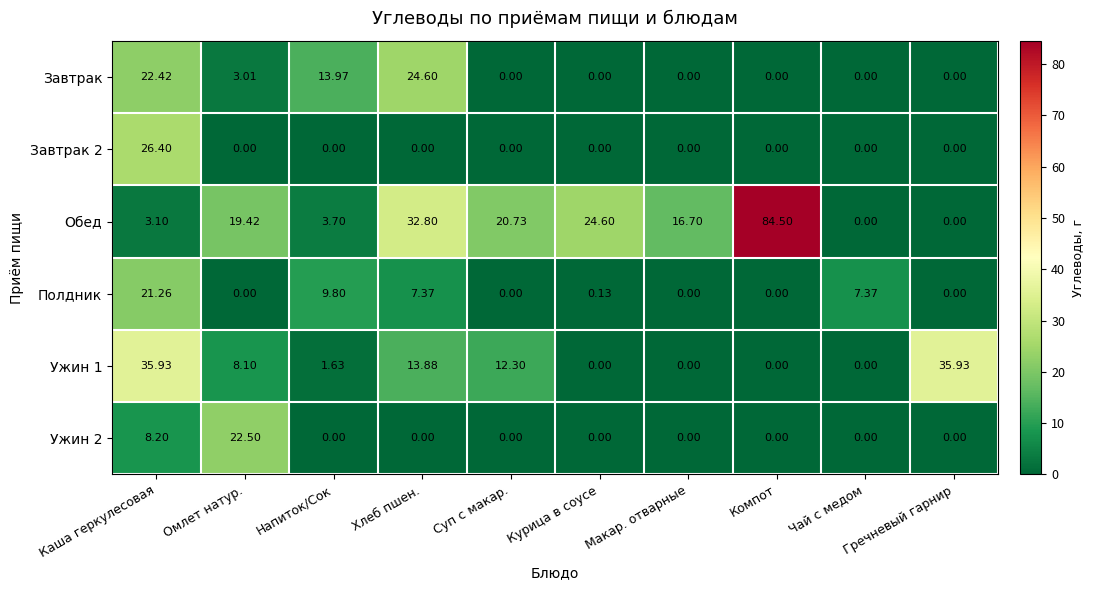

Which category has the highest value in the Ужин 2 series?

Омлет натур.